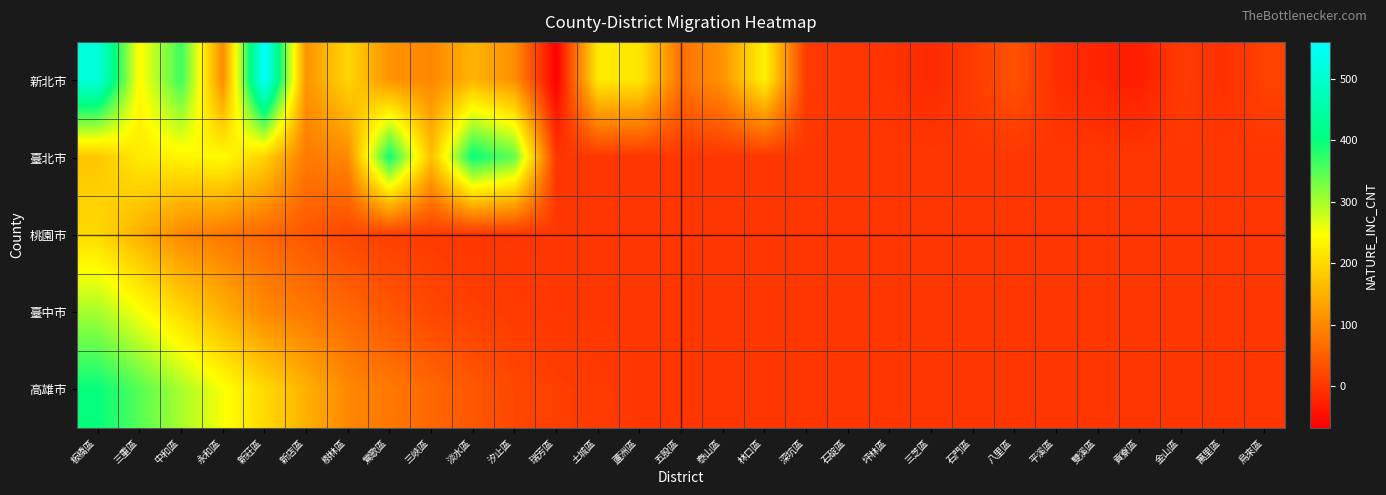

Reading left to right, what are all the values shown in this chart?

新北市: 板橋區=515	三重區=241	中和區=366	永和區=103	新莊區=560	新店區=115	樹林區=196	鶯歌區=113	三峽區=98	淡水區=155	汐止區=108	瑞芳區=-68	土城區=221	蘆洲區=216	五股區=71	泰山區=115	林口區=230	深坑區=4	石碇區=0	坪林區=-5	三芝區=-16	石門區=5	八里區=34	平溪區=-10	雙溪區=-22	貢寮區=-31	金山區=6	萬里區=-9	烏來區=13
臺北市: 板橋區=176	三重區=221	中和區=233	永和區=243	新莊區=191	新店區=83	樹林區=101	鶯歌區=394	三峽區=167	淡水區=400	汐止區=342	瑞芳區=0	土城區=0	蘆洲區=0	五股區=0	泰山區=0	林口區=0	深坑區=0	石碇區=0	坪林區=0	三芝區=0	石門區=0	八里區=0	平溪區=0	雙溪區=0	貢寮區=0	金山區=0	萬里區=0	烏來區=0
桃園市: 板橋區=200	三重區=150	中和區=100	永和區=80	新莊區=60	新店區=40	樹林區=20	鶯歌區=10	三峽區=5	淡水區=0	汐止區=0	瑞芳區=0	土城區=0	蘆洲區=0	五股區=0	泰山區=0	林口區=0	深坑區=0	石碇區=0	坪林區=0	三芝區=0	石門區=0	八里區=0	平溪區=0	雙溪區=0	貢寮區=0	金山區=0	萬里區=0	烏來區=0
臺中市: 板橋區=300	三重區=250	中和區=200	永和區=150	新莊區=100	新店區=80	樹林區=60	鶯歌區=40	三峽區=20	淡水區=10	汐止區=5	瑞芳區=0	土城區=0	蘆洲區=0	五股區=0	泰山區=0	林口區=0	深坑區=0	石碇區=0	坪林區=0	三芝區=0	石門區=0	八里區=0	平溪區=0	雙溪區=0	貢寮區=0	金山區=0	萬里區=0	烏來區=0
高雄市: 板橋區=400	三重區=350	中和區=300	永和區=250	新莊區=200	新店區=150	樹林區=100	鶯歌區=80	三峽區=60	淡水區=40	汐止區=20	瑞芳區=10	土城區=5	蘆洲區=0	五股區=0	泰山區=0	林口區=0	深坑區=0	石碇區=0	坪林區=0	三芝區=0	石門區=0	八里區=0	平溪區=0	雙溪區=0	貢寮區=0	金山區=0	萬里區=0	烏來區=0